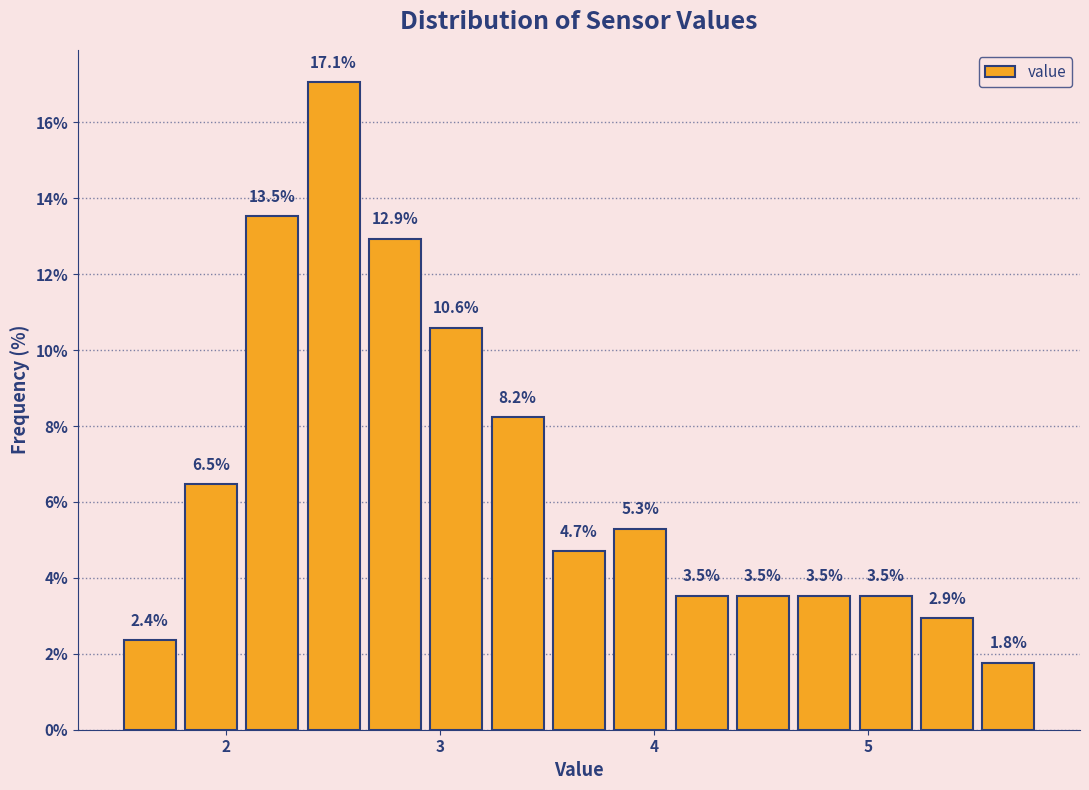

Around what value on the x-axis is the tallest bar? Give the approximate position of its centre, as read against the axis.

2.5